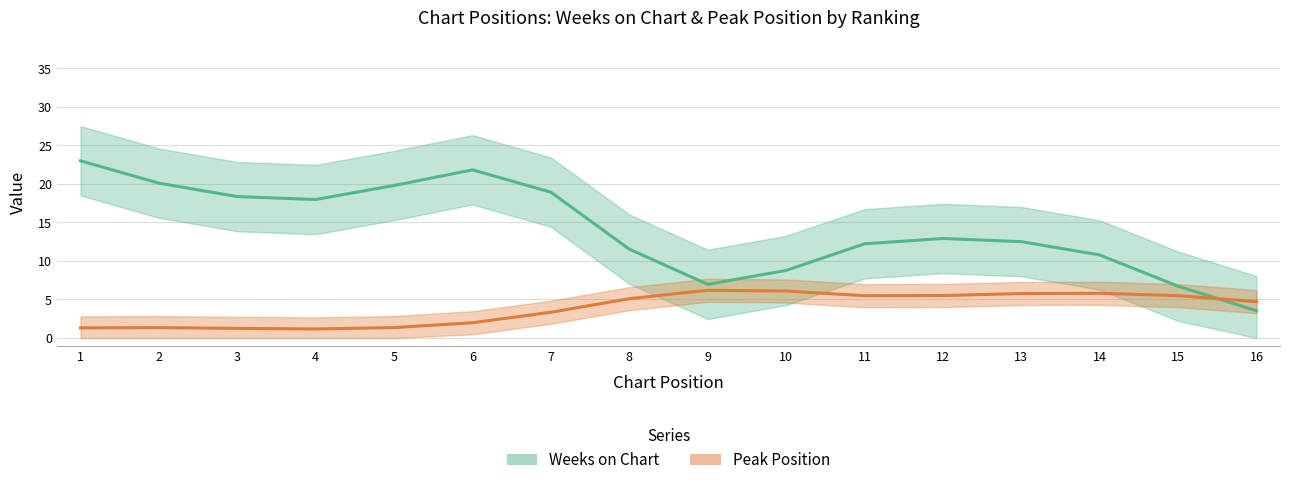

What is the minimum value for Peak Position?

1.2